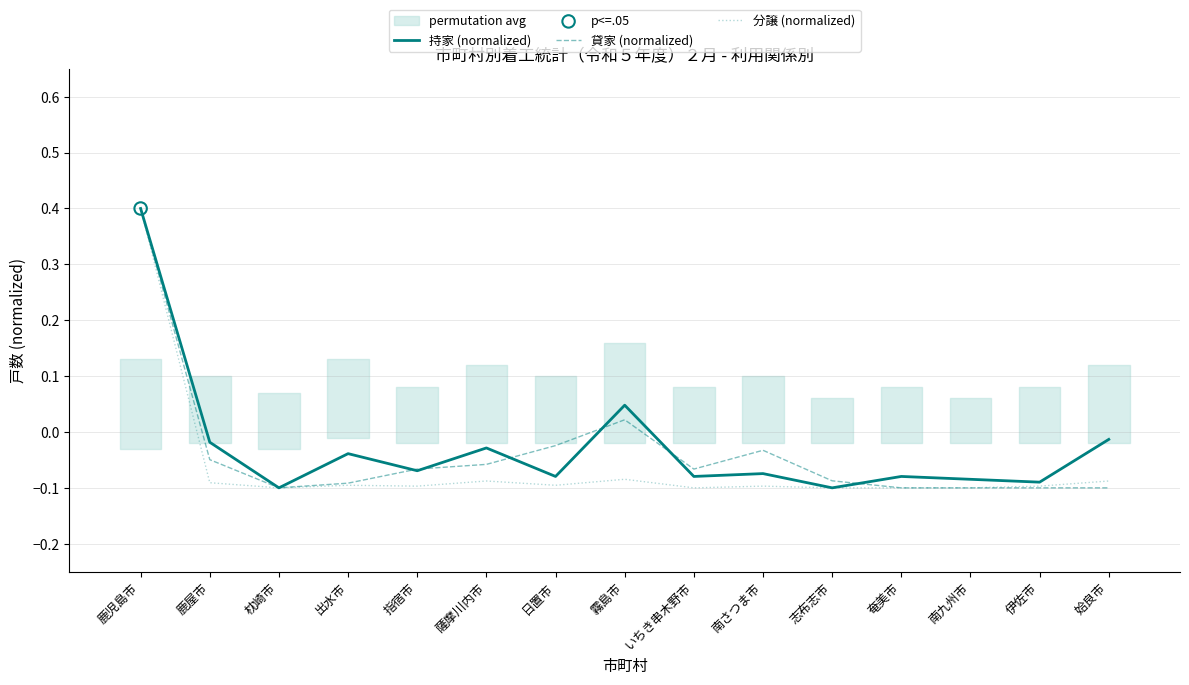

At which category is the sum across all series the highest?

鹿児島市